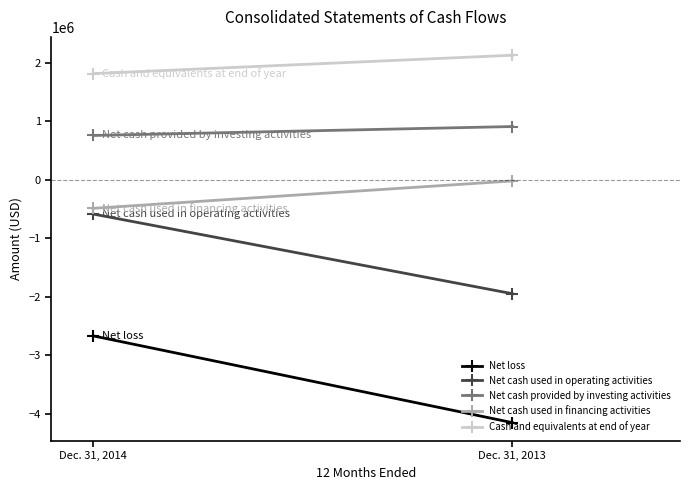

What is the average value of the Net cash provided by investing activities series?

831041